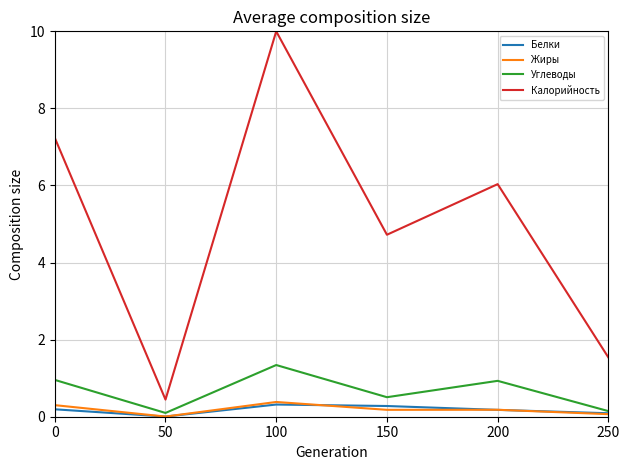

At how many categories does at least one series exceed 9?

1